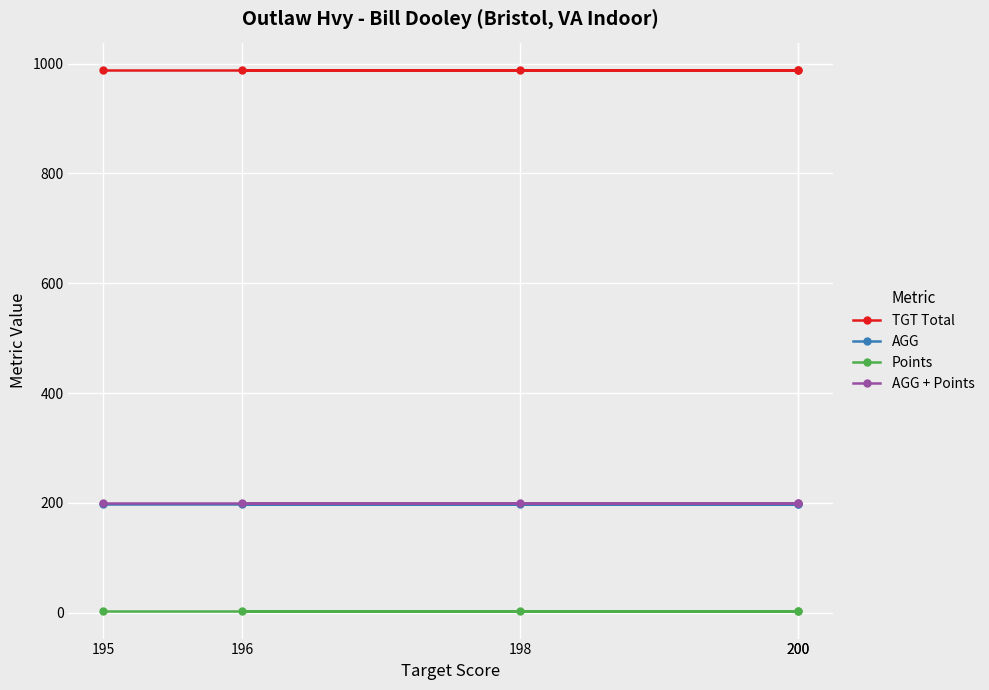

Which category has the lowest value in the Points series?

195